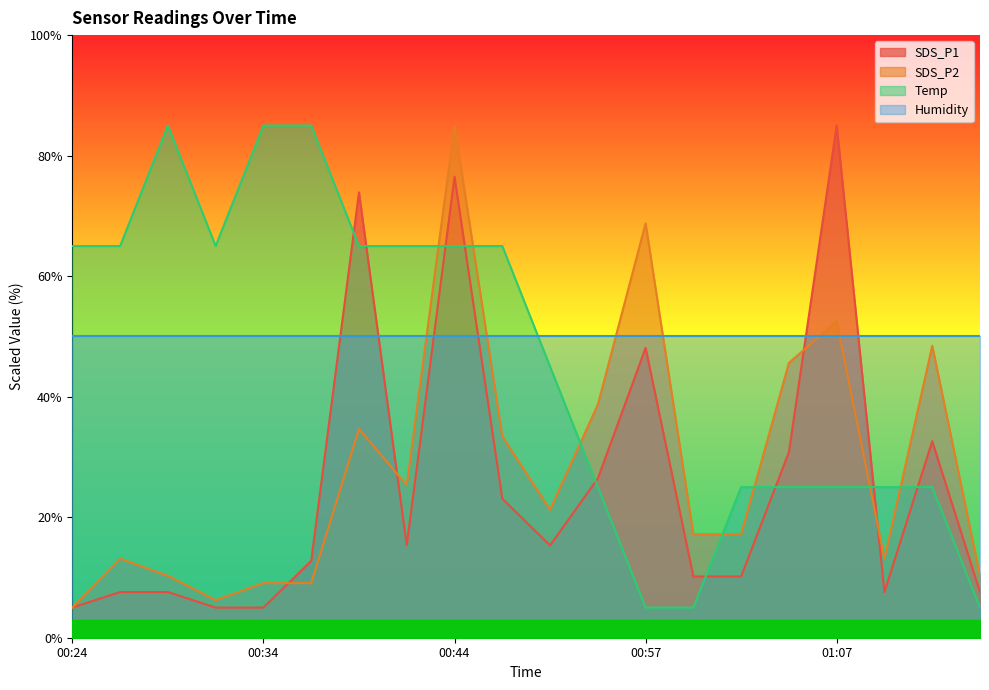

What is the difference between the maximum and second lowest values in the Temp series?

80.0